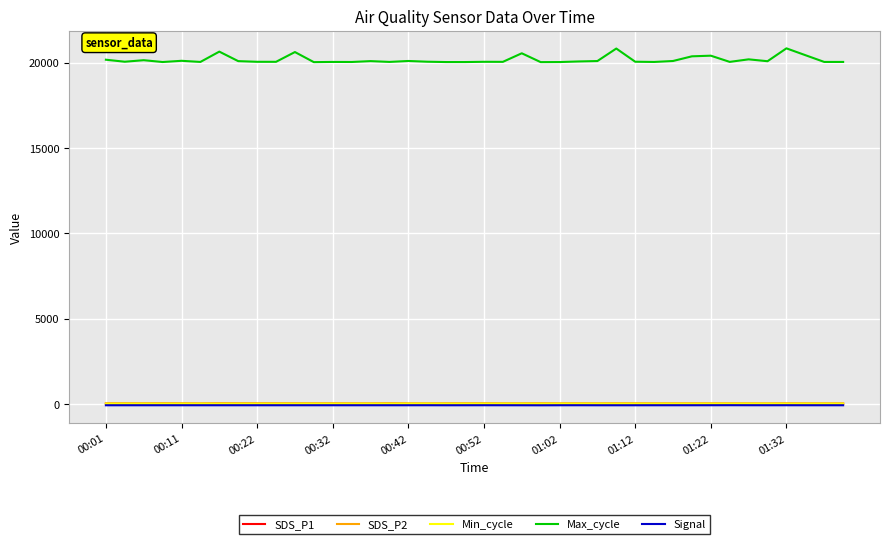

True or false: SDS_P2 and Max_cycle intersect in this chart.

False